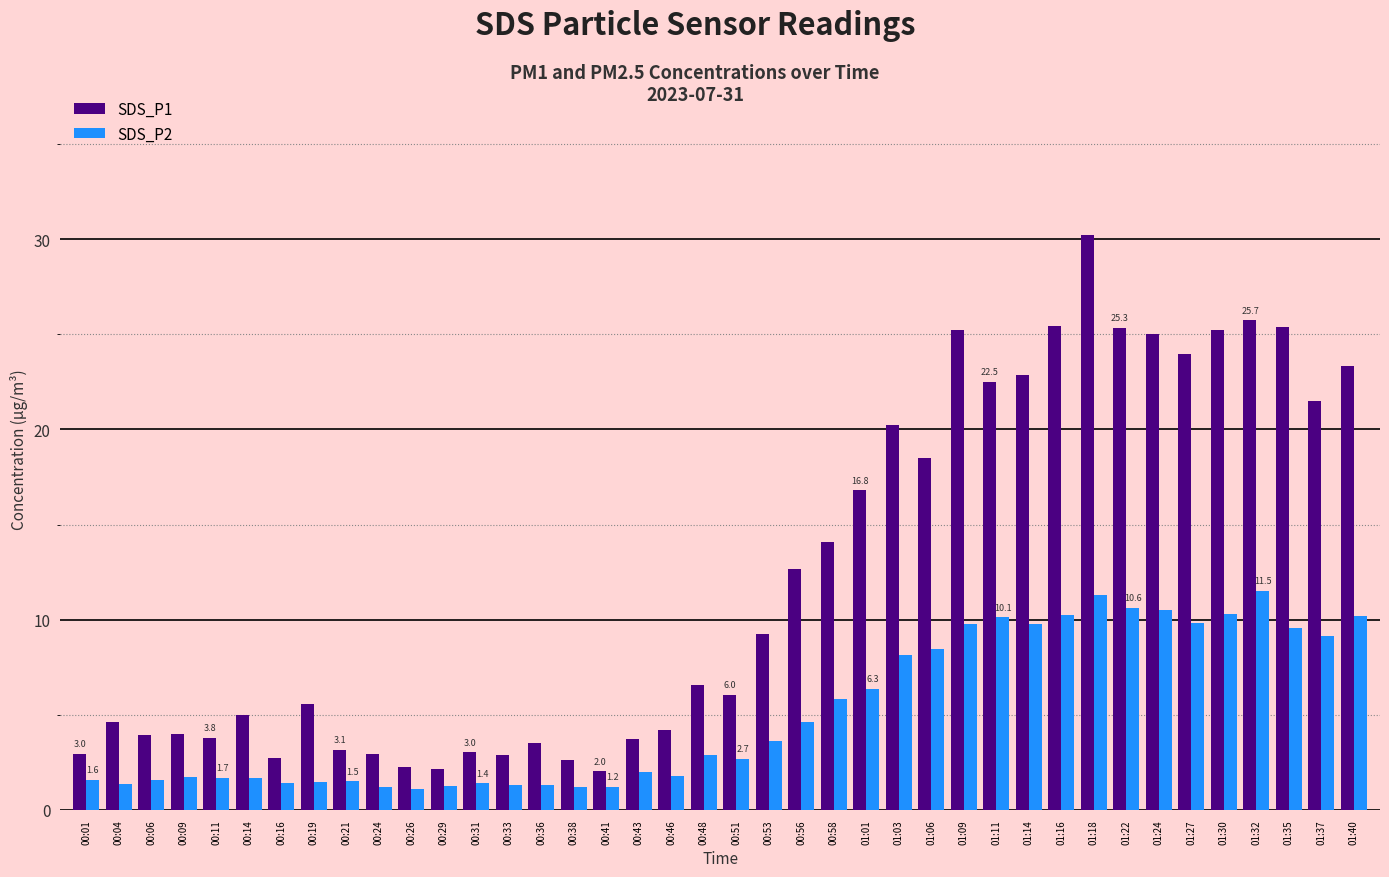

What is the label of the 11th bar from the right?

01:14